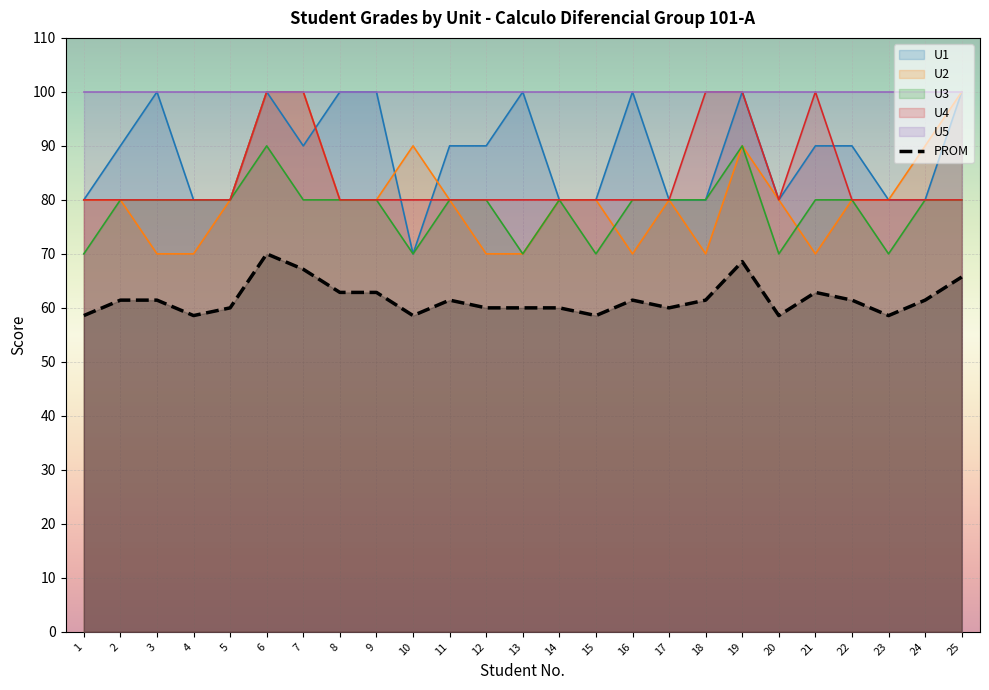

The value of PROM at 12 is 32.0. True or false?

False